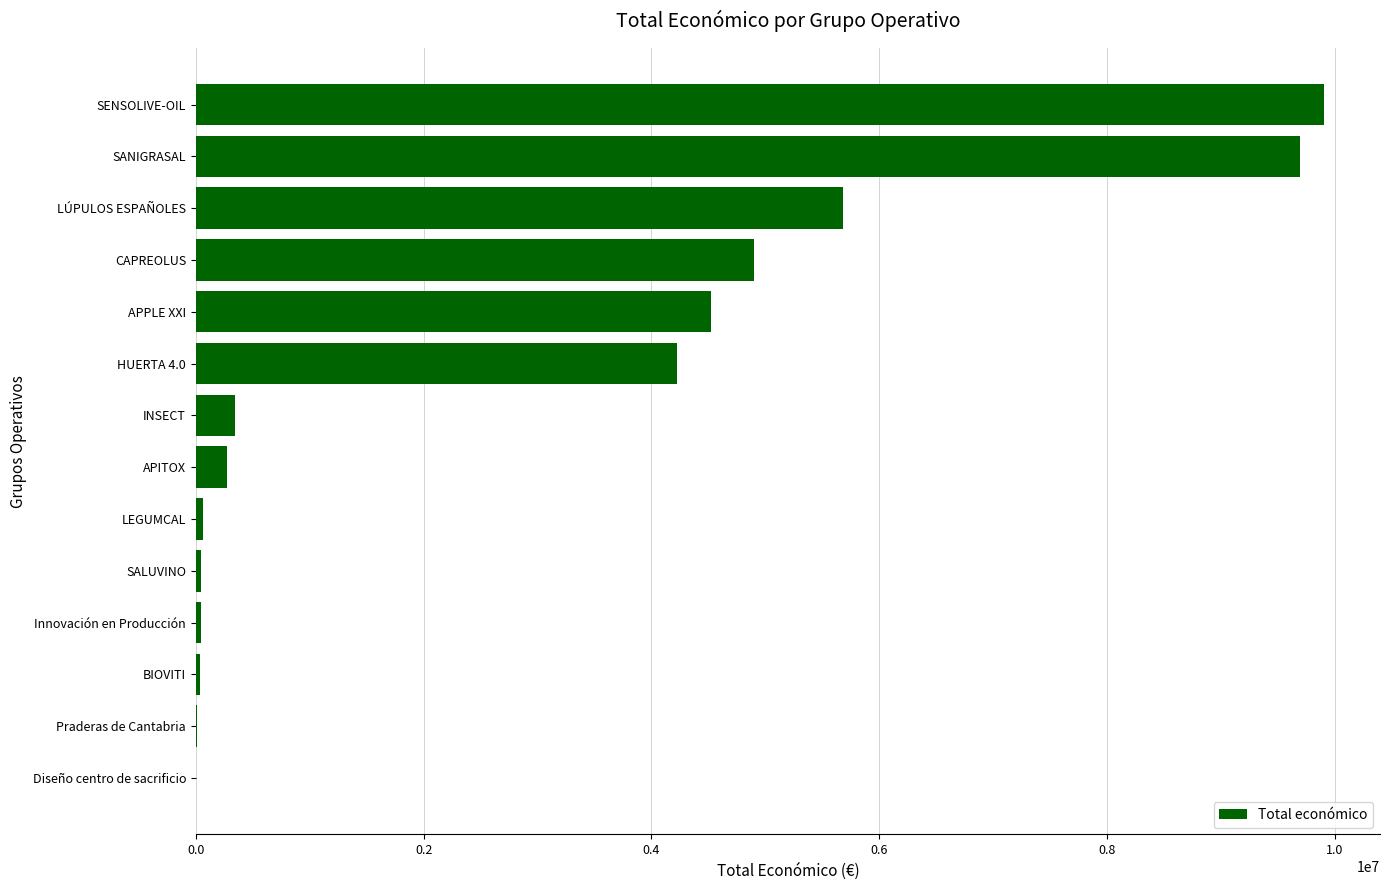

Are the bars horizontal?

Yes